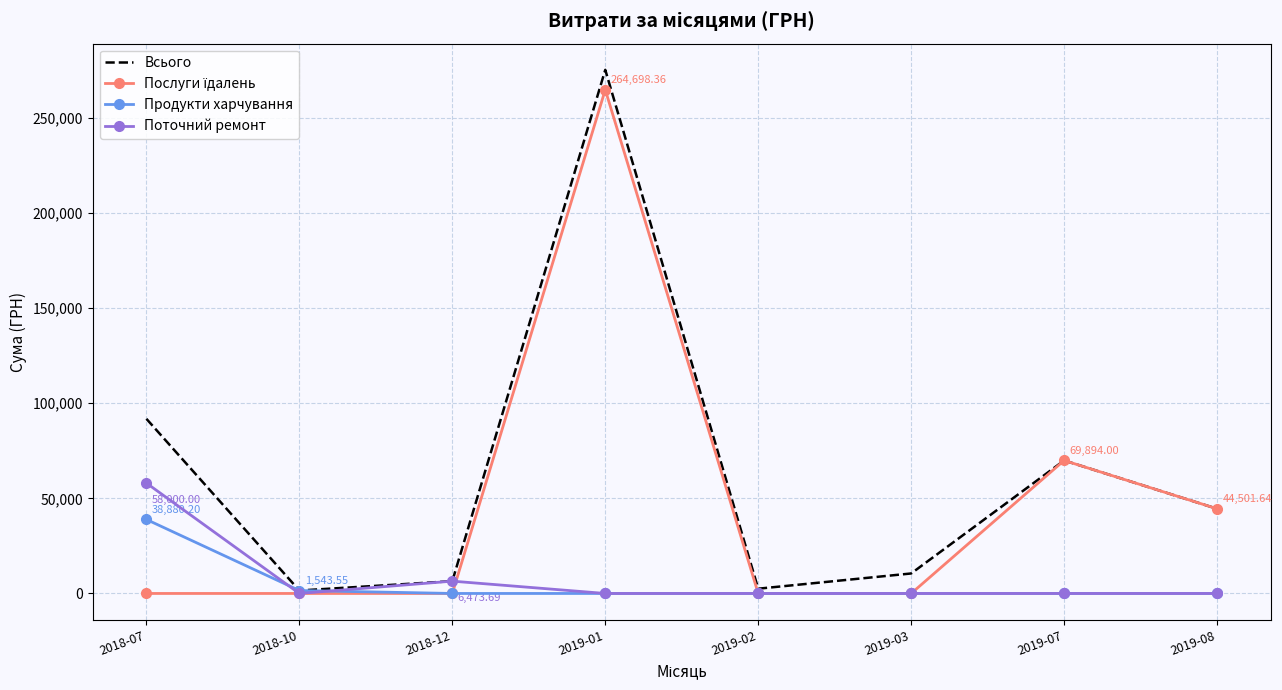

Which series changed the most between 2018-10 and 2019-03?

Всього